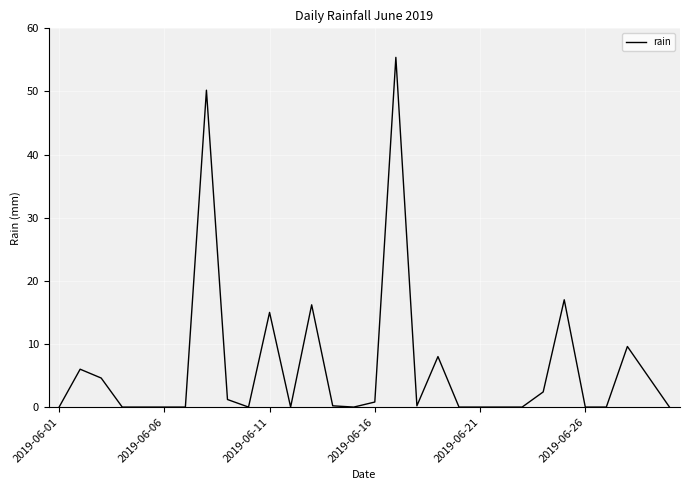

What is the greatest value displayed?

55.4